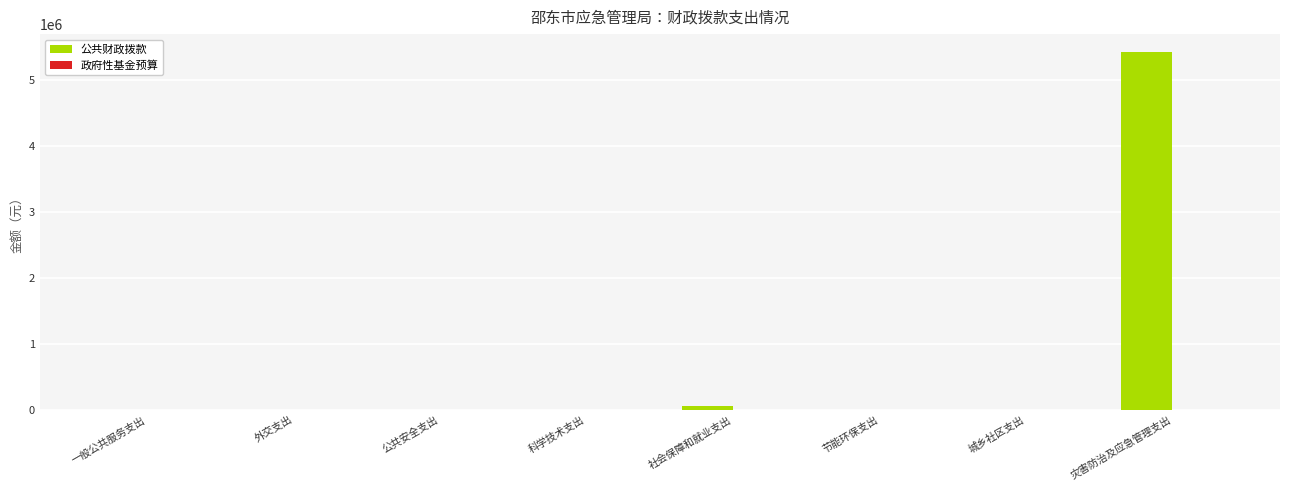

The chart shows a value of 0 at 外交支出. True or false?

True